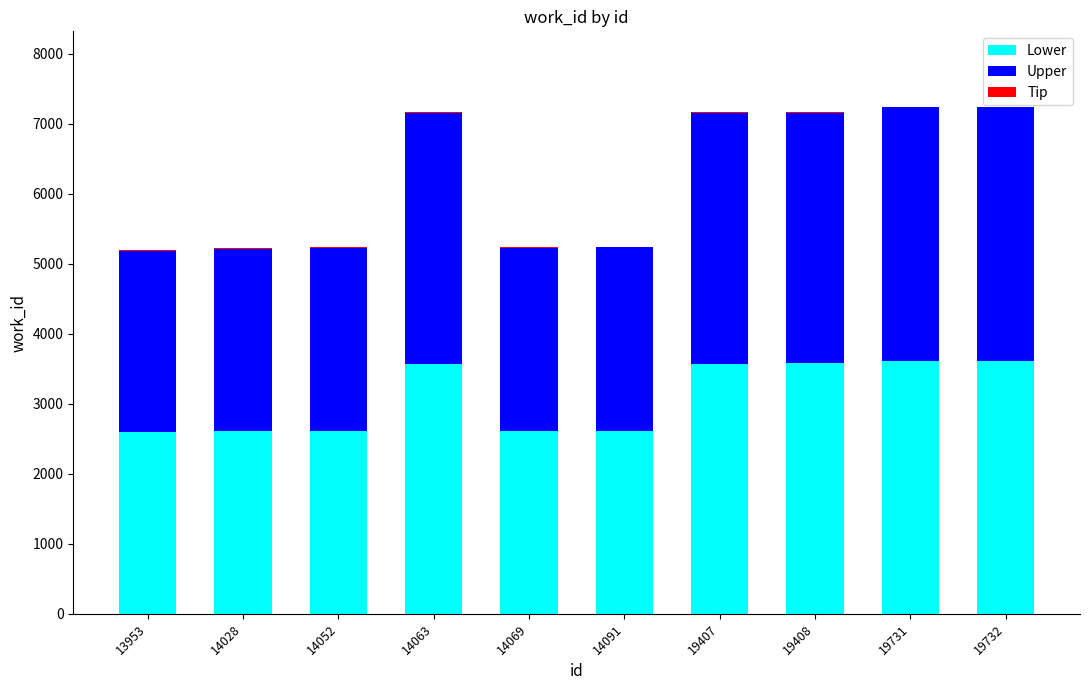

What is the highest value of the Lower series?

3617